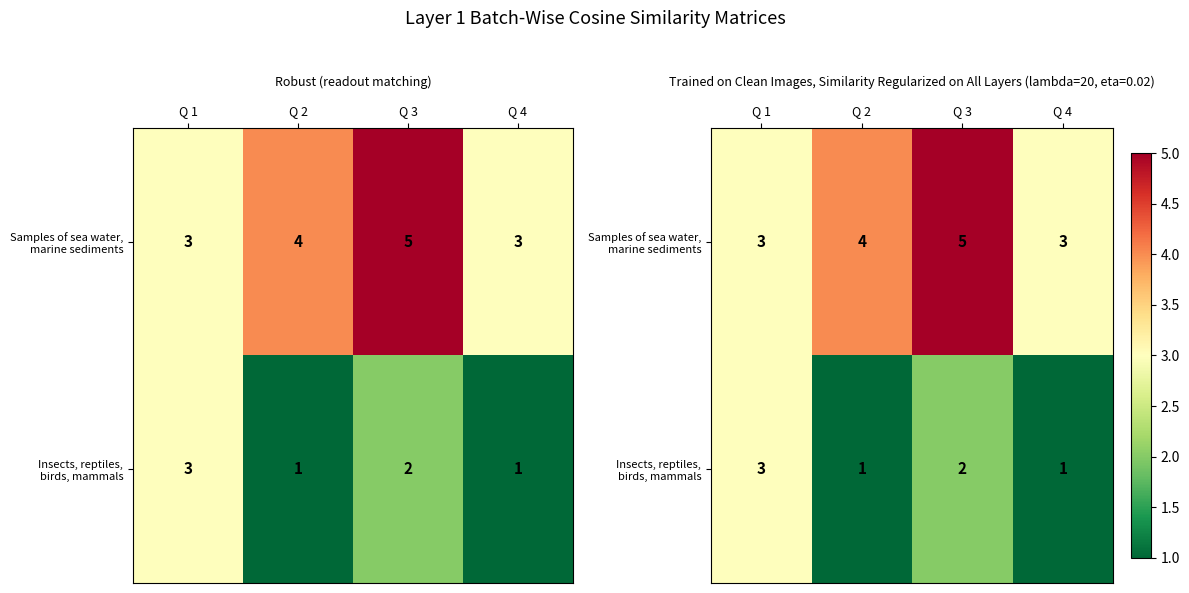

What is the difference between the Samples of sea water, marine sediments values at Q 3 and Q 2?

1